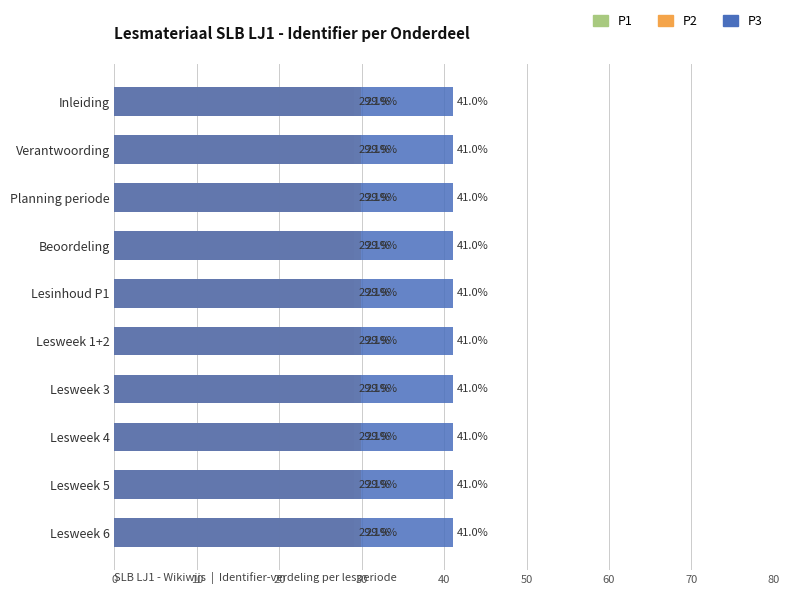

What are all the series names shown in the legend?

P1, P2, P3